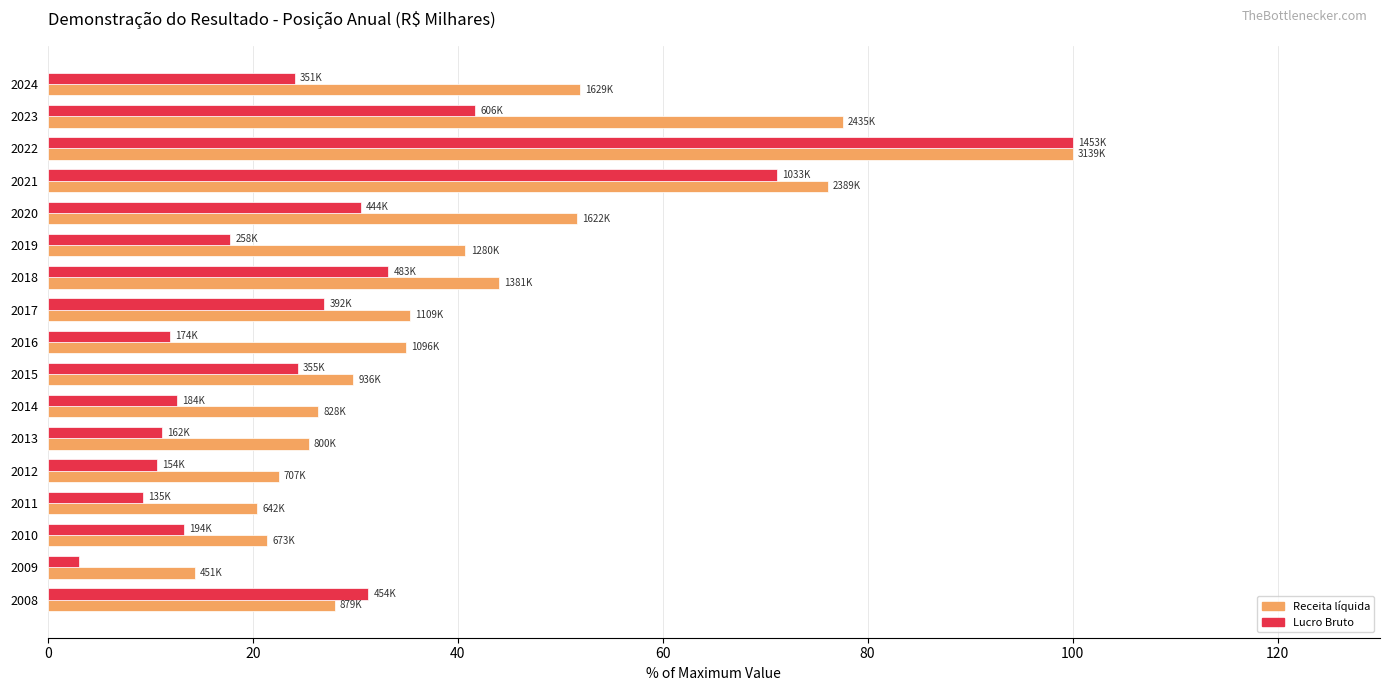

Which series has the largest range (max minus min)?

Lucro Bruto